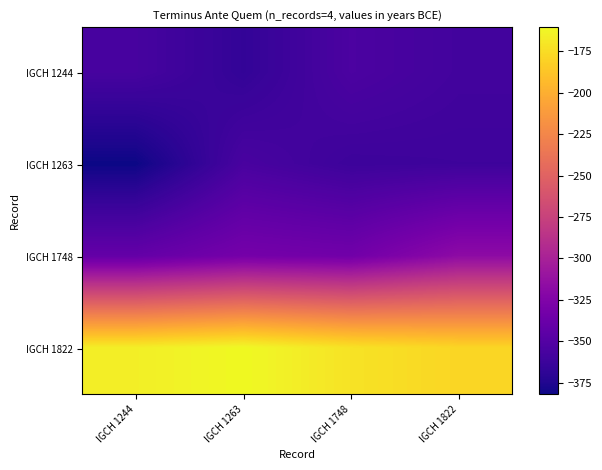

Reading left to right, list all the values displayed in this chart.

IGCH 1244: IGCH 1244=-356.8	IGCH 1263=-366.8	IGCH 1748=-354.2	IGCH 1822=-359.1
IGCH 1263: IGCH 1244=-382.2	IGCH 1263=-355.7	IGCH 1748=-362.2	IGCH 1822=-361.4
IGCH 1748: IGCH 1244=-341.2	IGCH 1263=-331.5	IGCH 1748=-333.9	IGCH 1822=-317.2
IGCH 1822: IGCH 1244=-165.7	IGCH 1263=-160.3	IGCH 1748=-171.7	IGCH 1822=-178.2